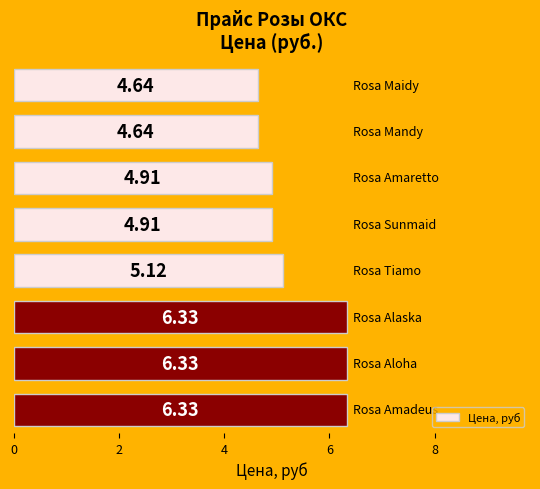

What is the difference between the maximum and minimum values?

1.7